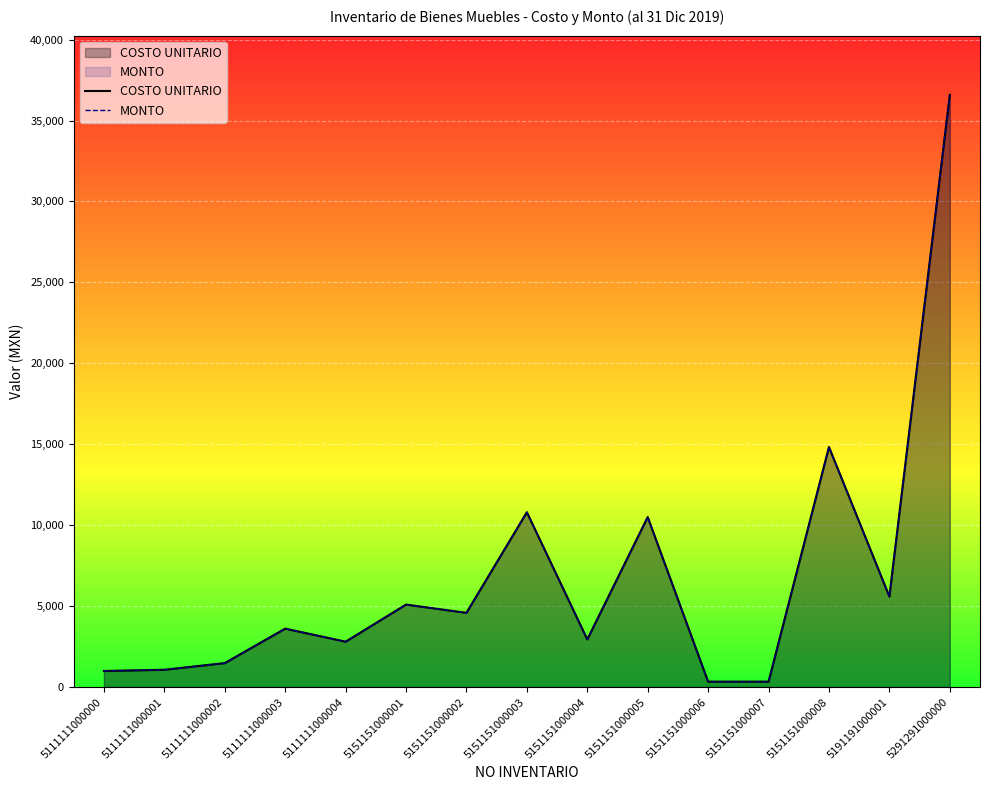

At how many categories does at least one series exceed 21167?

1